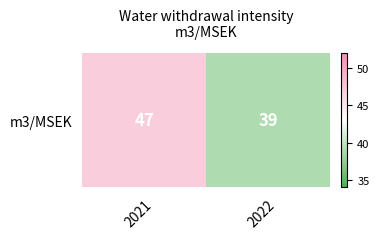

The value at 2022 is 17. True or false?

False